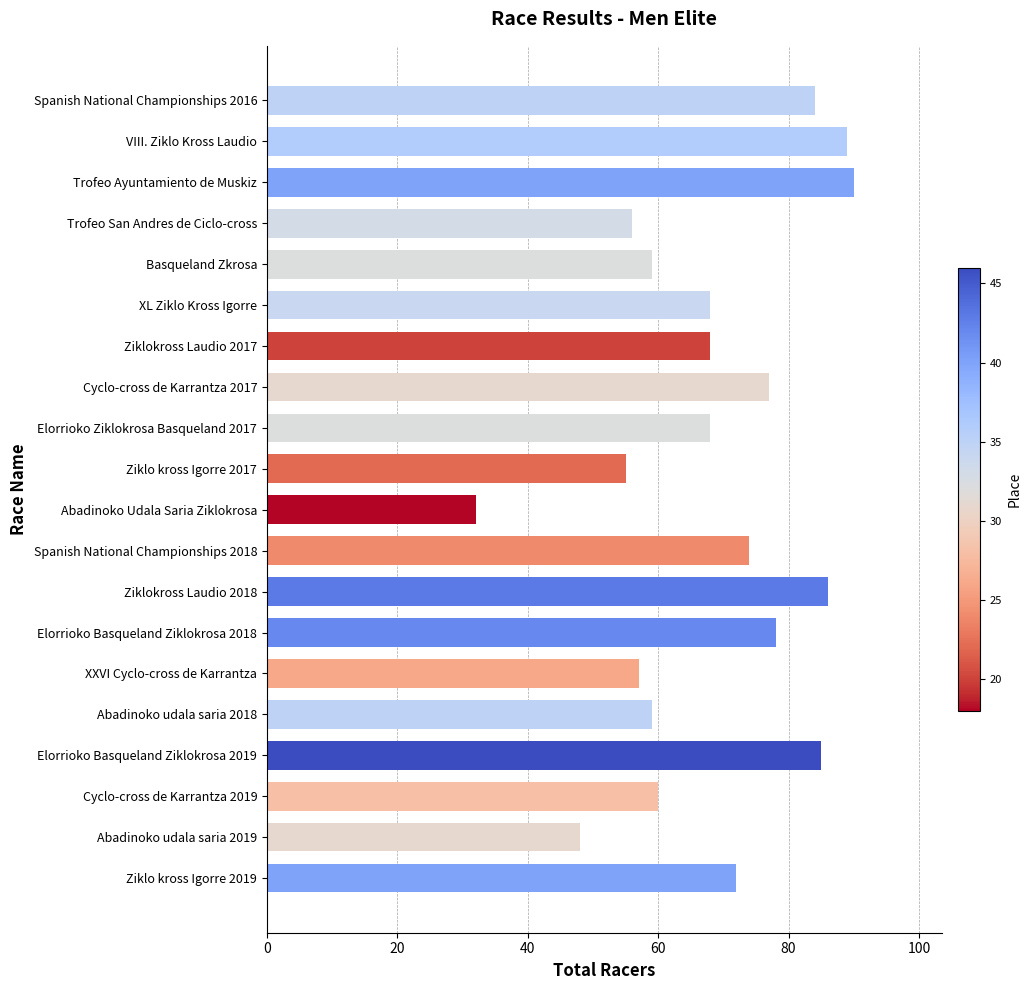

Which has a higher value, Ziklo kross Igorre 2017 or Cyclo-cross de Karrantza 2019?

Cyclo-cross de Karrantza 2019